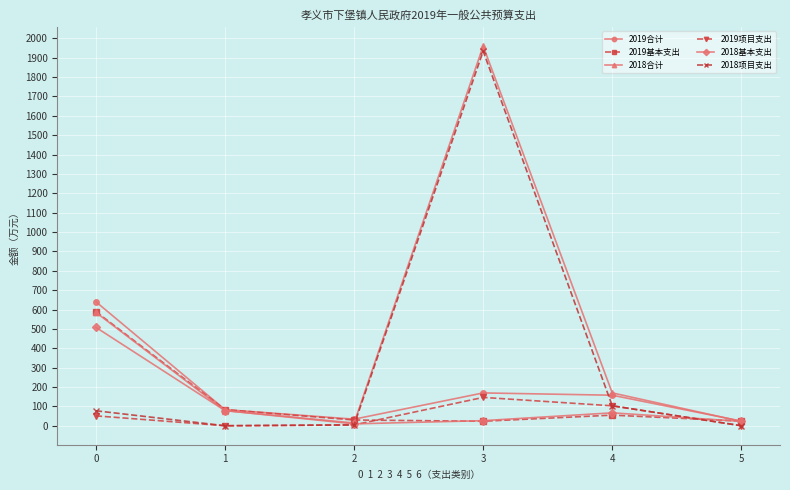

What is the value of the 2019合计 point at the 6th from the left?

24.0